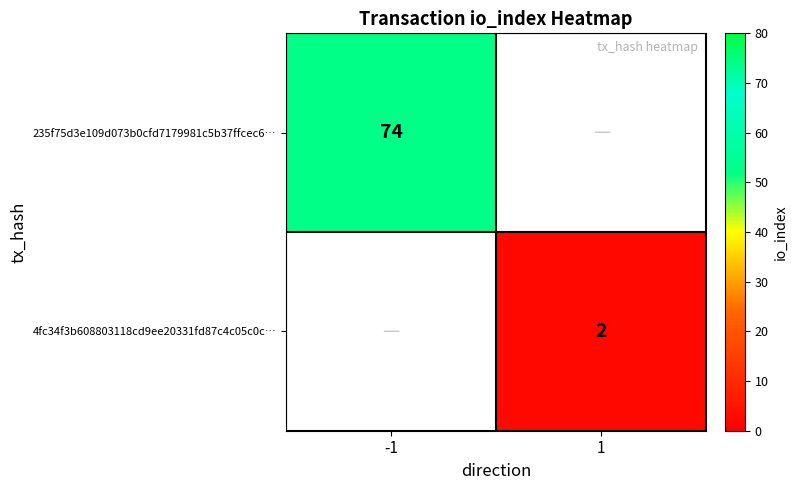

What is the minimum value shown in the chart?

2.0